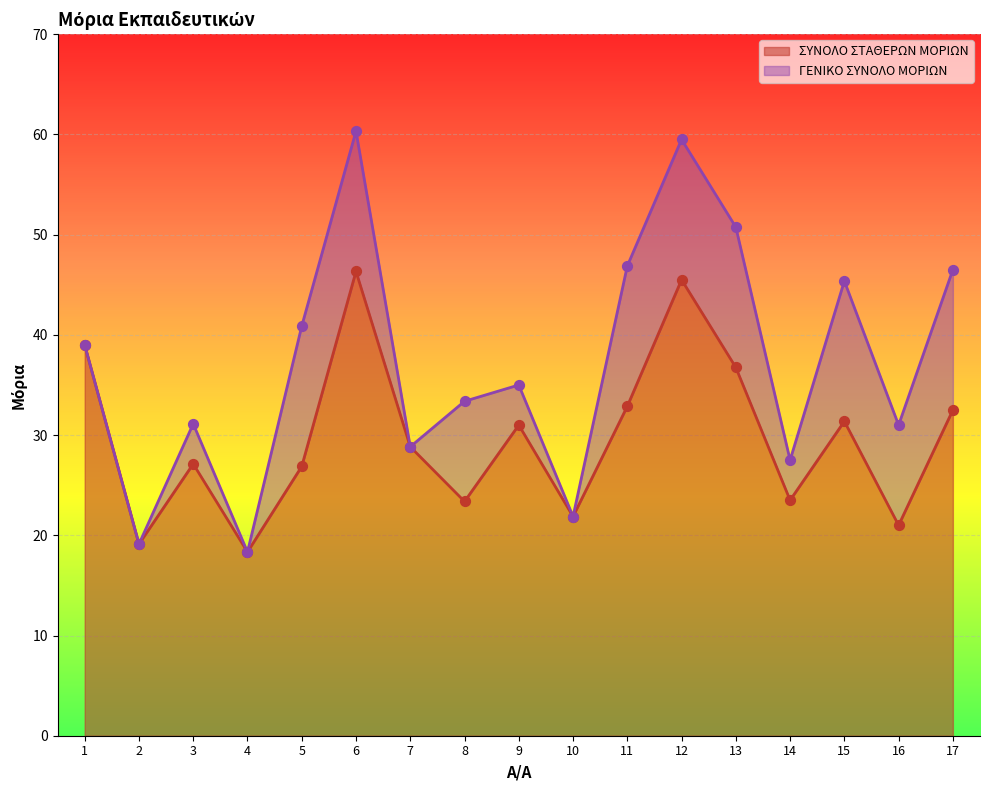

Which series contains the lowest Y value?

ΣΥΝΟΛΟ ΣΤΑΘΕΡΩΝ ΜΟΡΙΩΝ